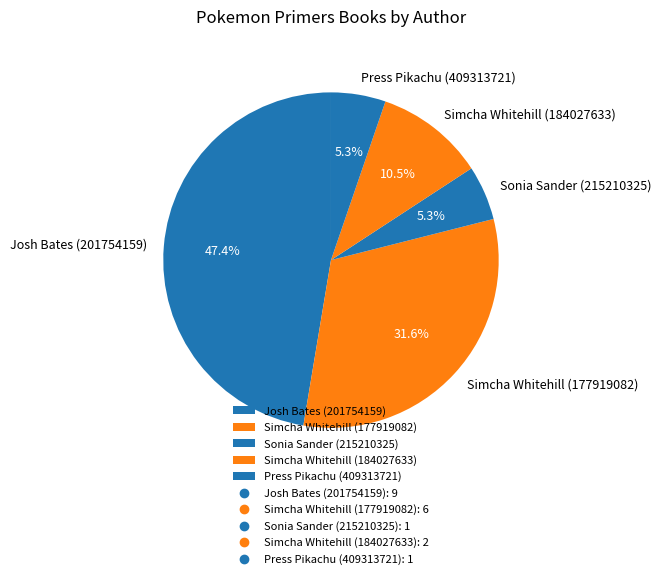

Which category has the biggest portion of the pie?

Josh Bates (201754159)